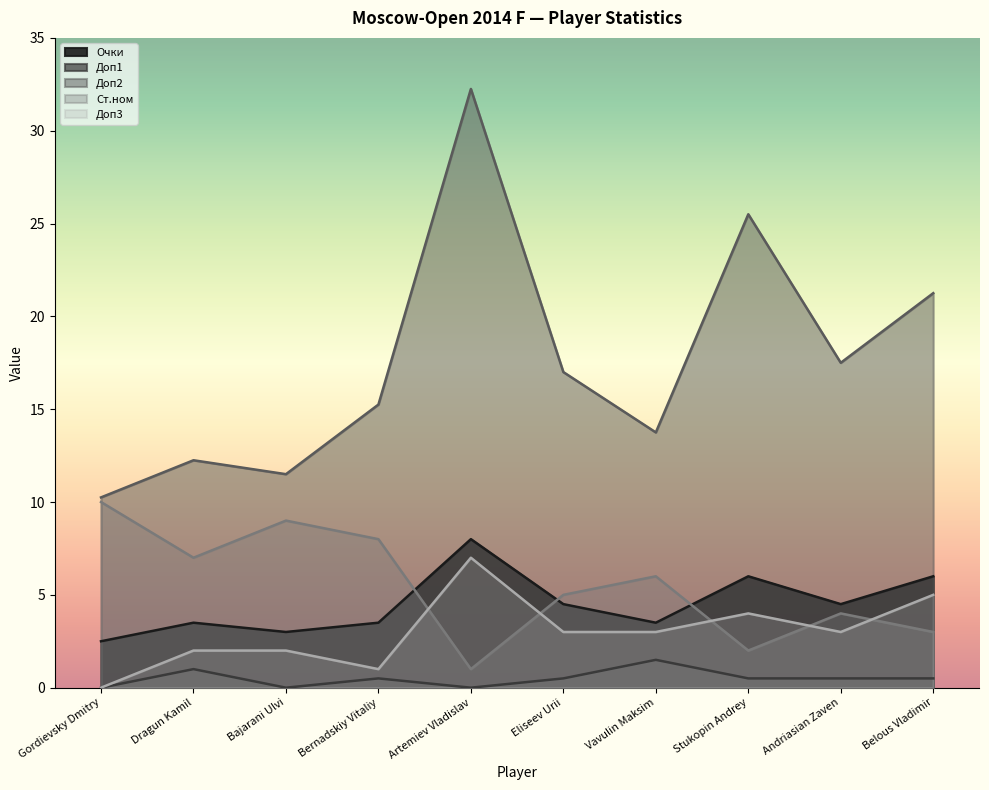

Which has a higher value, Vavulin Maksim or Eliseev Urii?

Eliseev Urii